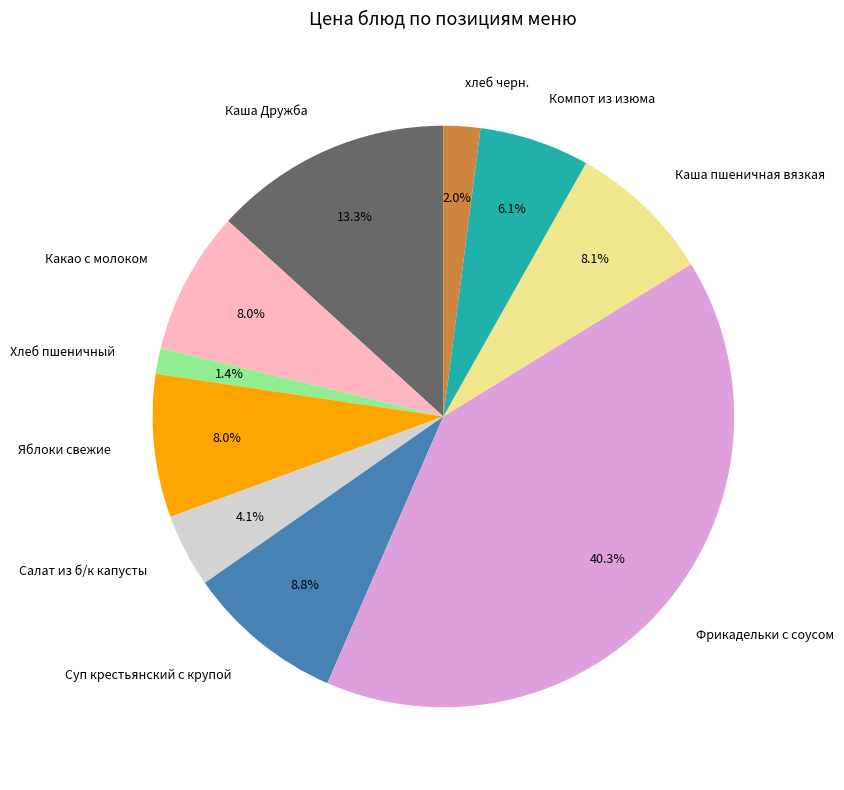

The Каша Дружба slice represents 13% of the pie. True or false?

True